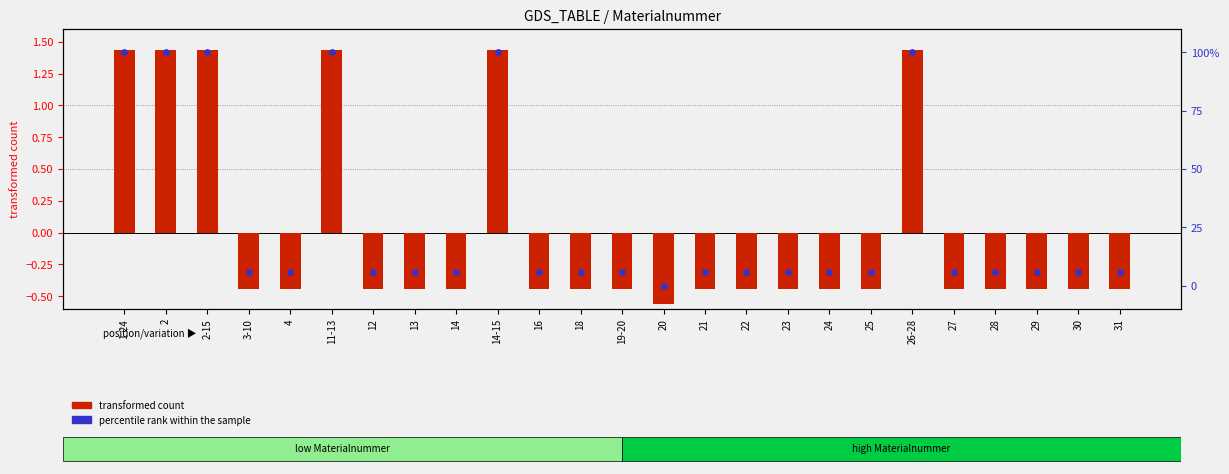

Which series contains the lowest Y value?

transformed count